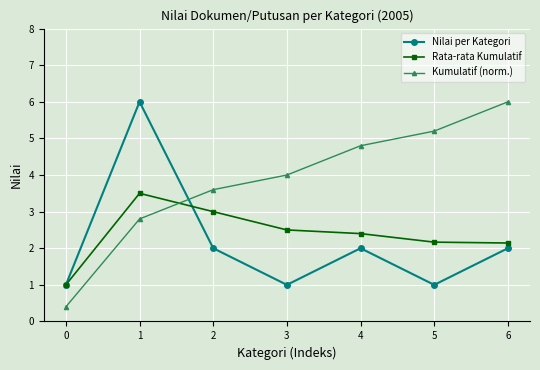

At which category is the sum across all series the highest?

1